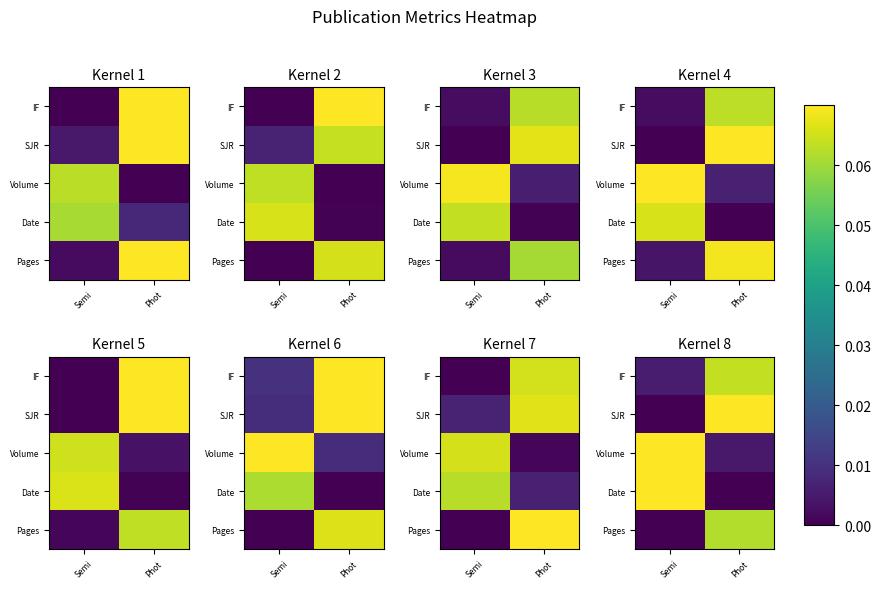

At which category does the chart reach its peak across all series?

Phot